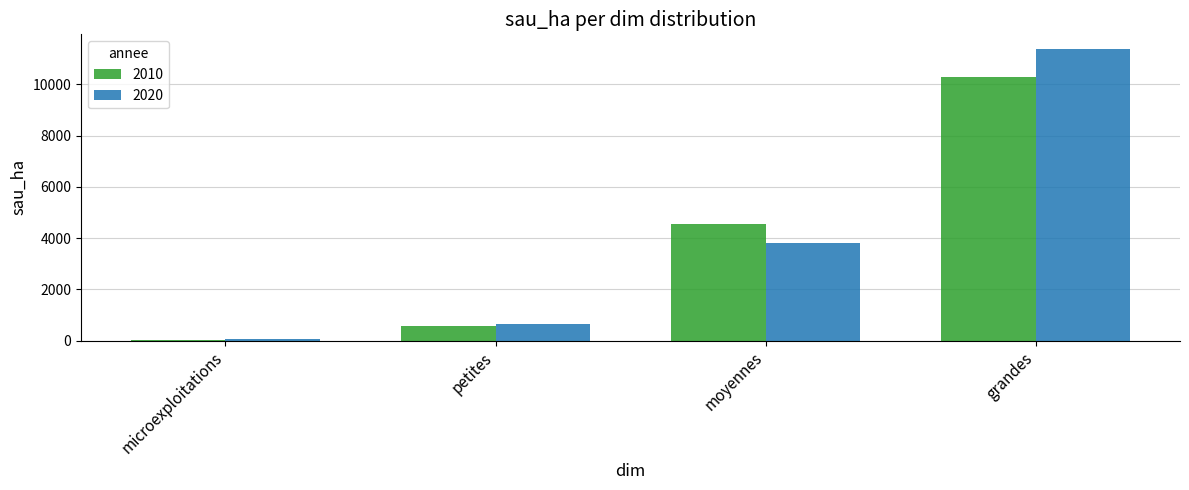

What is the minimum value for 2010?

37.1